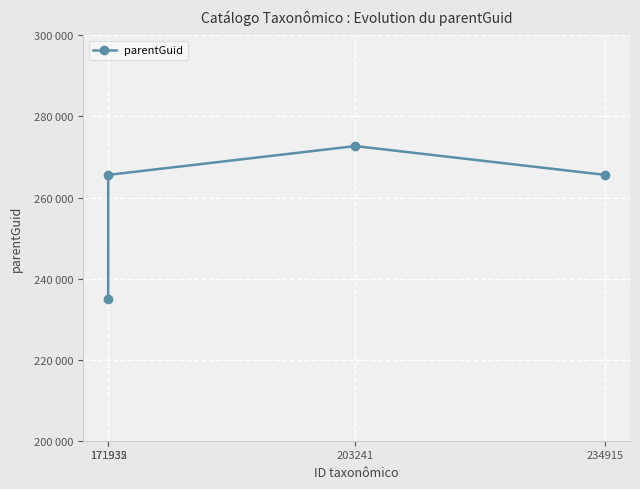

Rank the categories by value from highest to lowest.

203241, 234915, 171935, 171932